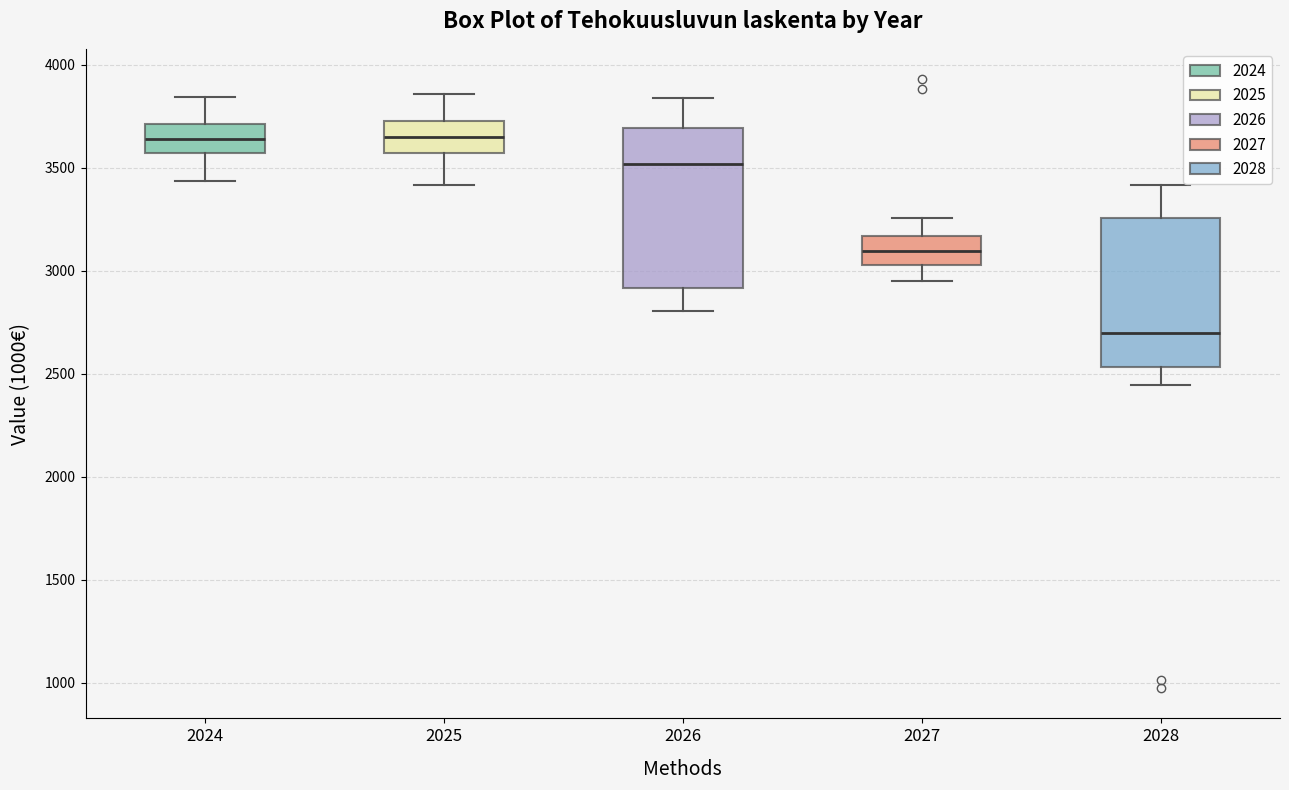

Reading left to right, read every box against the y-axis: the position of its median line, the range the box covers, and the ends of its whiskers. The values are not printed on the chart, so give them approximately, as read against the axis.

2024: median 3650, box 3550 to 3700, whiskers 3450 to 3850
2025: median 3650, box 3550 to 3750, whiskers 3400 to 3850
2026: median 3500, box 2900 to 3700, whiskers 2800 to 3850
2027: median 3100, box 3050 to 3150, whiskers 2950 to 3250
2028: median 2700, box 2550 to 3250, whiskers 2450 to 3400